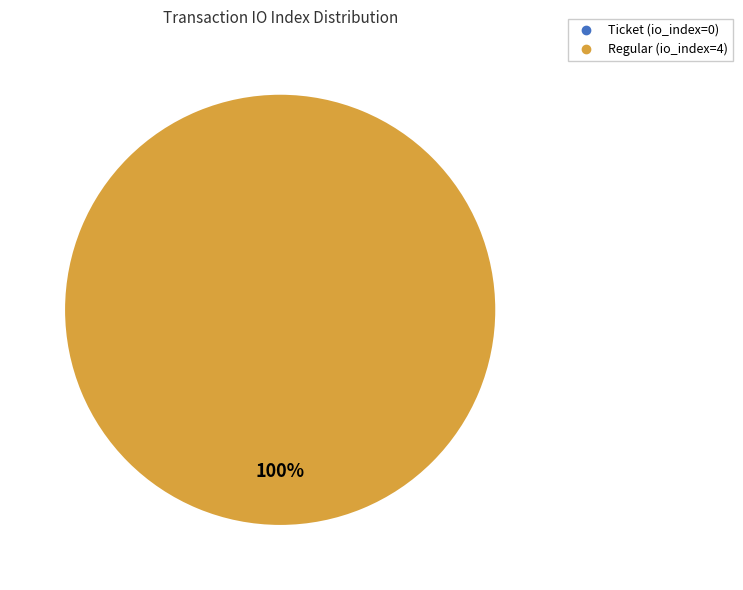

To the nearest percent, what is the difference between the Ticket (io_index=0) and Regular (io_index=4) slice percentages?

100%